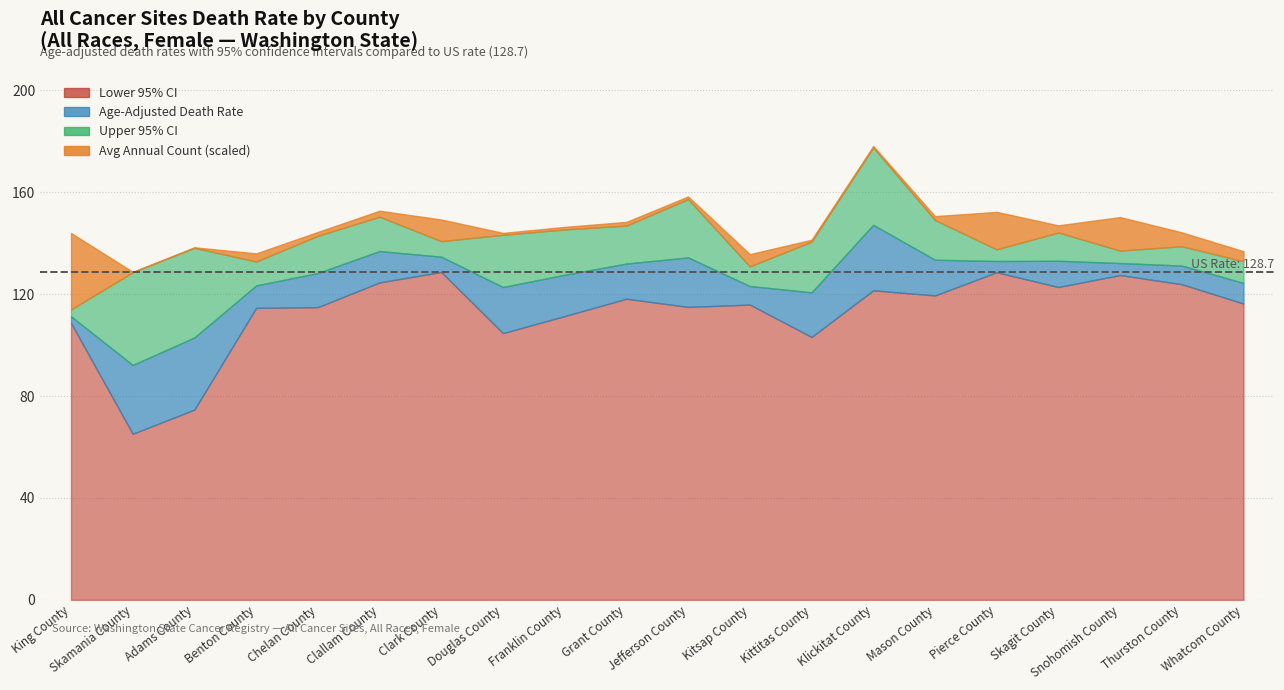

Does the chart display data point markers on the line(s)?

No